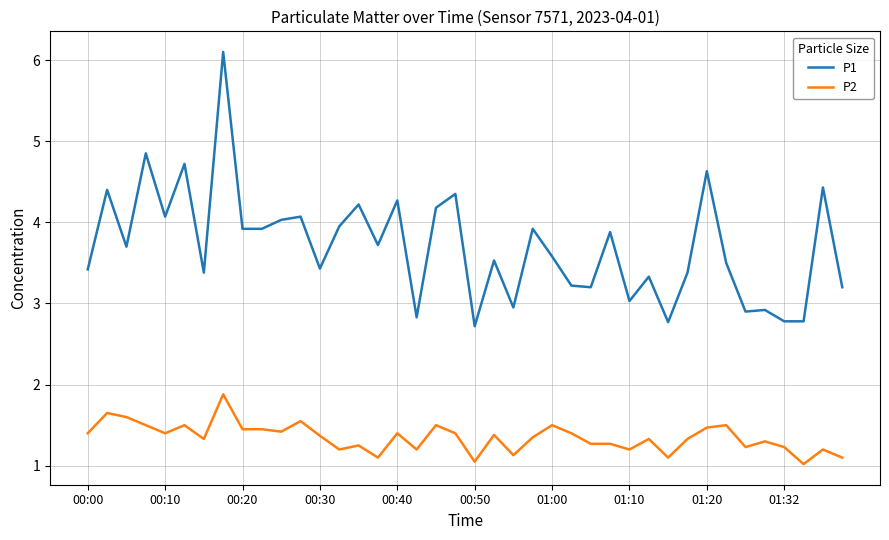

What is the greatest value displayed?

6.1